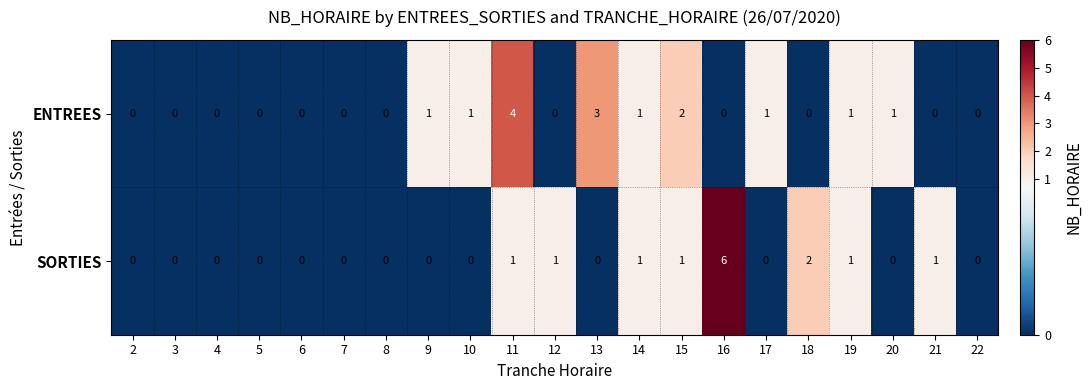

What is the highest value of the SORTIES series?

6